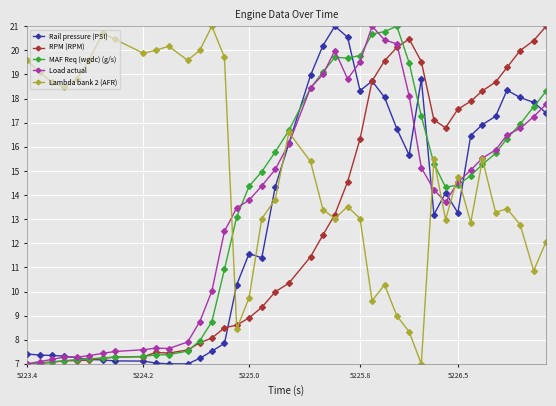

True or false: RPM (RPM) and Lambda bank 2 (AFR) cross at least once.

True